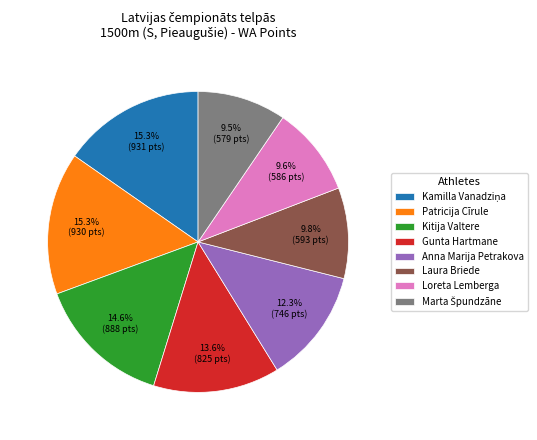

How much of the chart is everything except Laura Briede?

90.2%